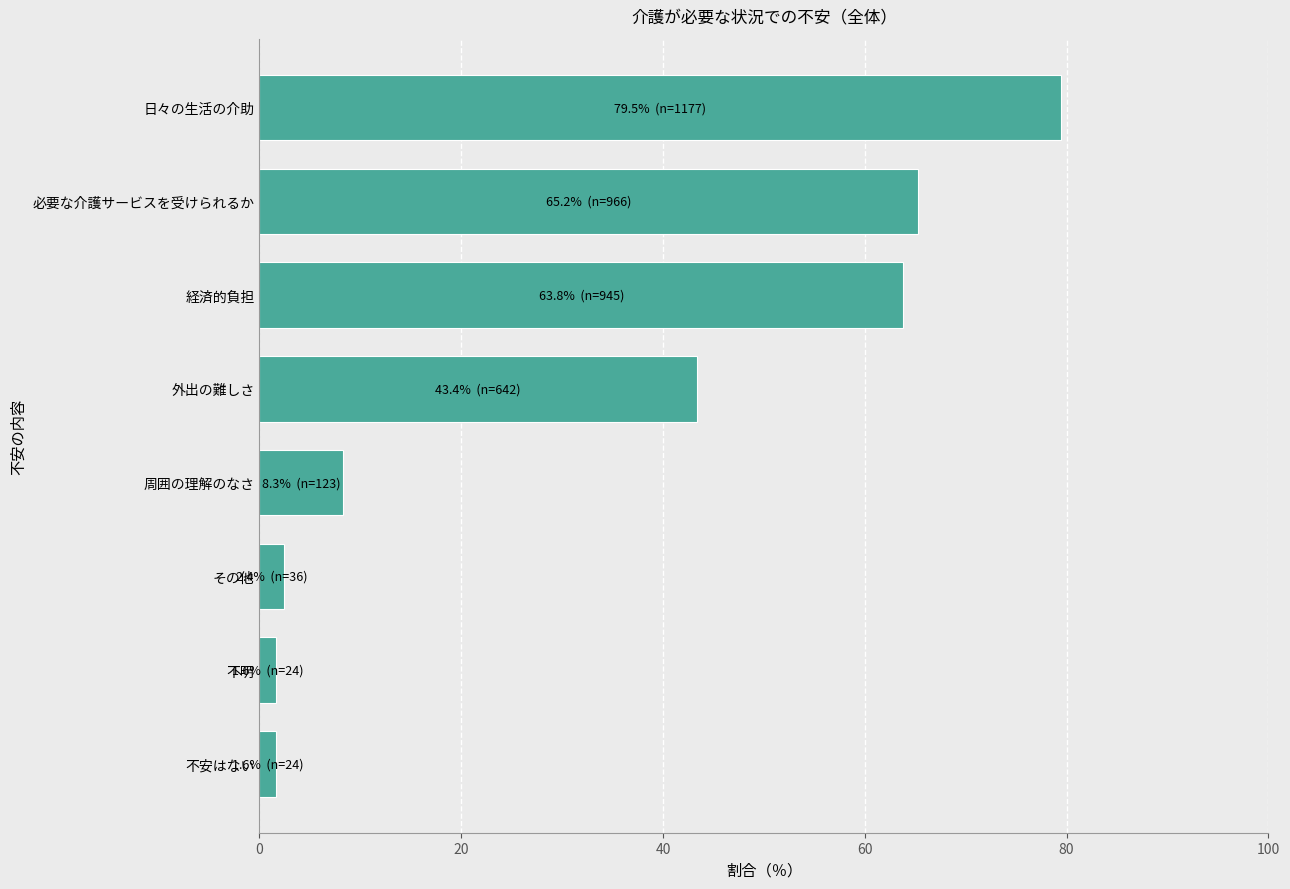

What is the difference between the second highest and minimum values?

63.6